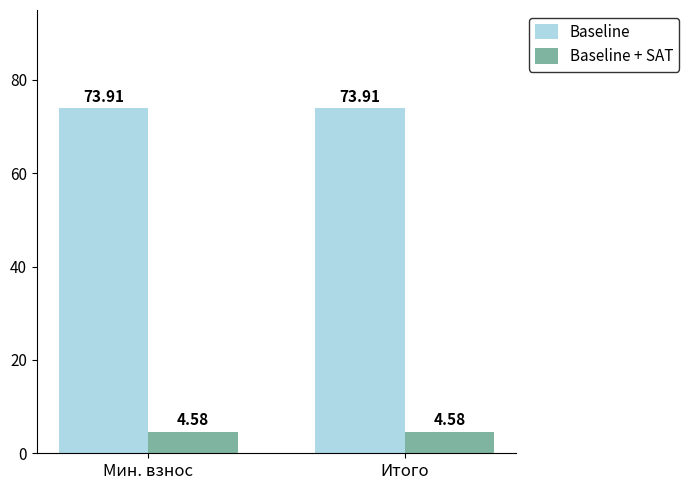

What is the minimum value for Baseline?

73.9